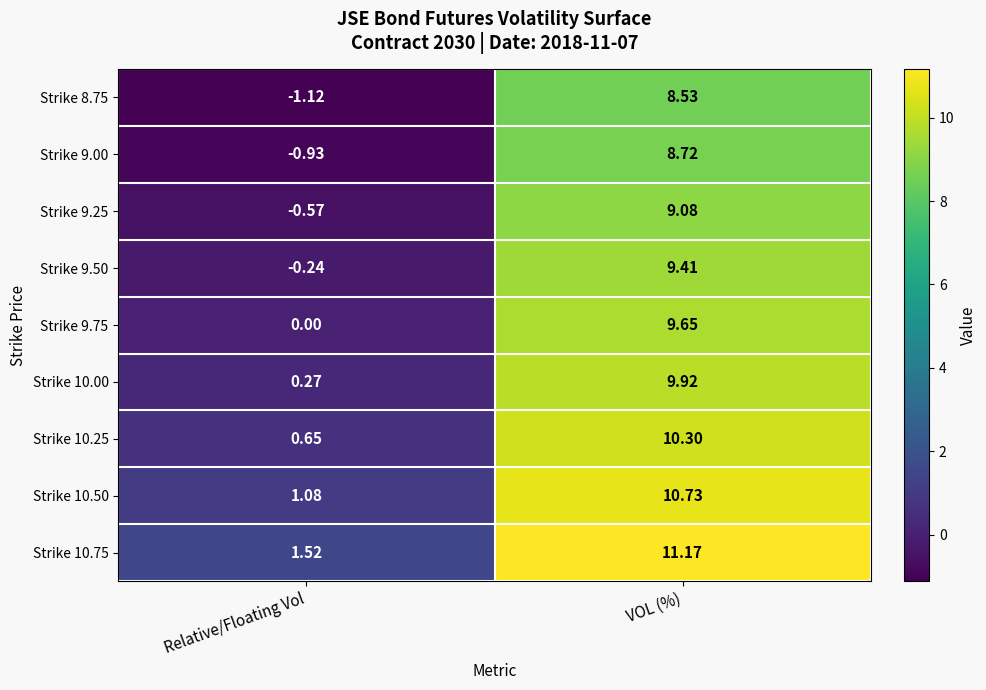

Which label corresponds to the largest value in the chart?

VOL (%)